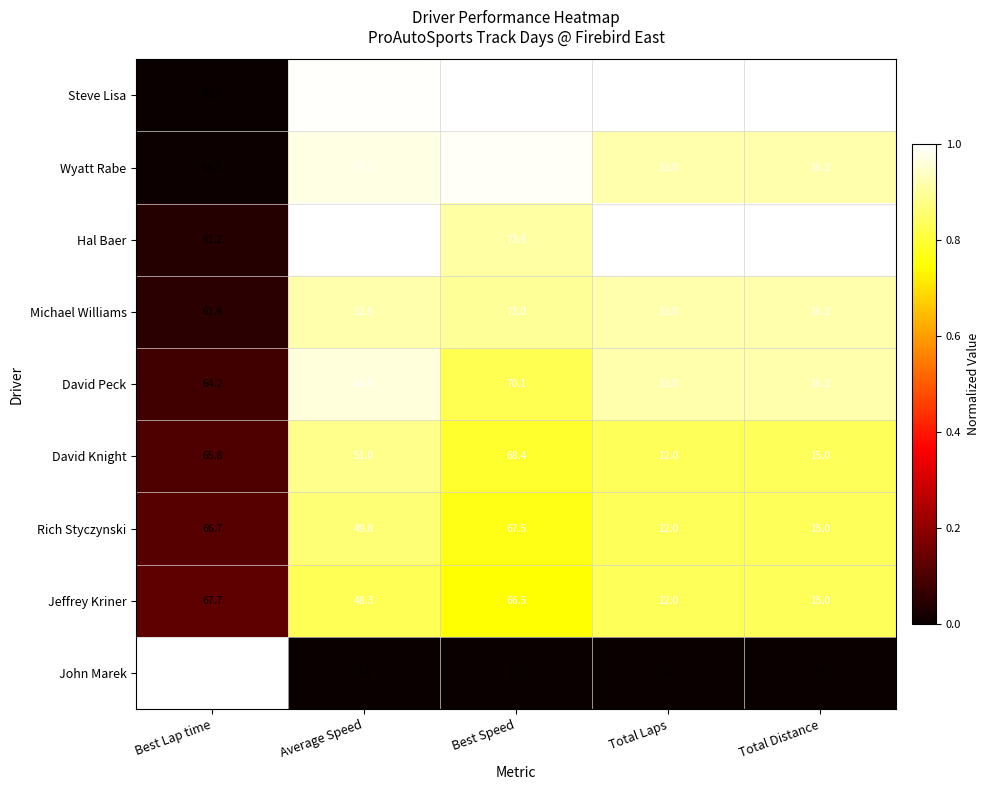

List the series in order of their peak value, highest first.

John Marek, Steve Lisa, Wyatt Rabe, Hal Baer, Michael Williams, David Peck, David Knight, Jeffrey Kriner, Rich Styczynski